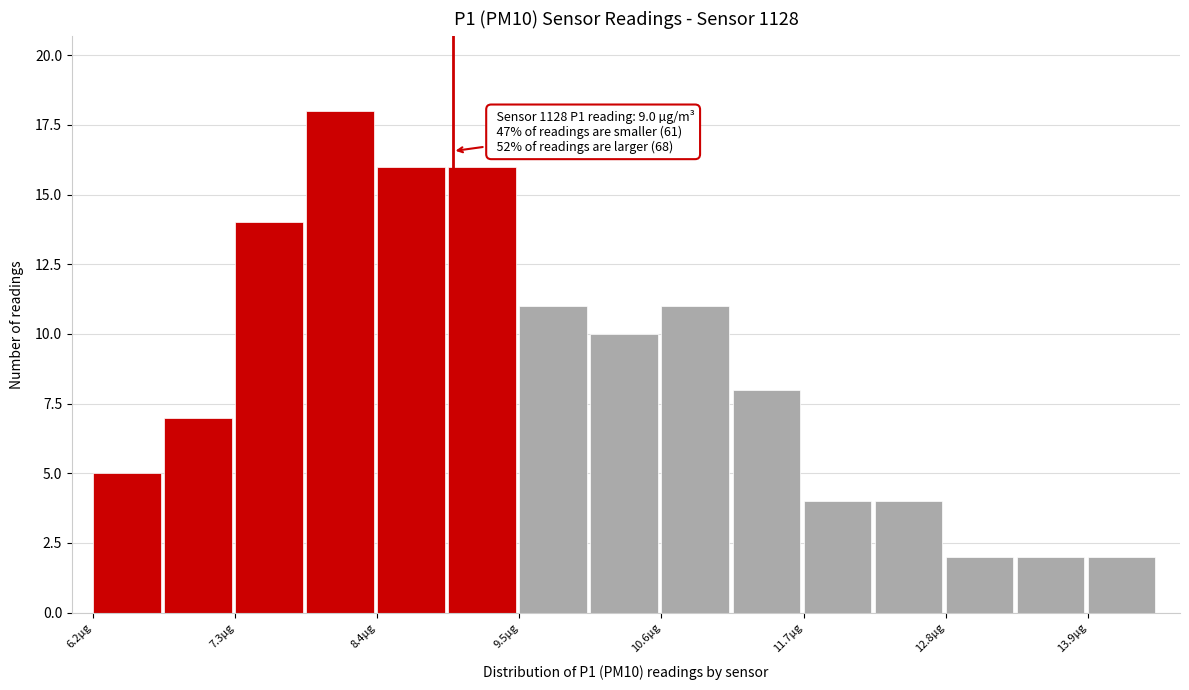

Around what value on the x-axis is the tallest bar? Give the approximate position of its centre, as read against the axis.

8.2